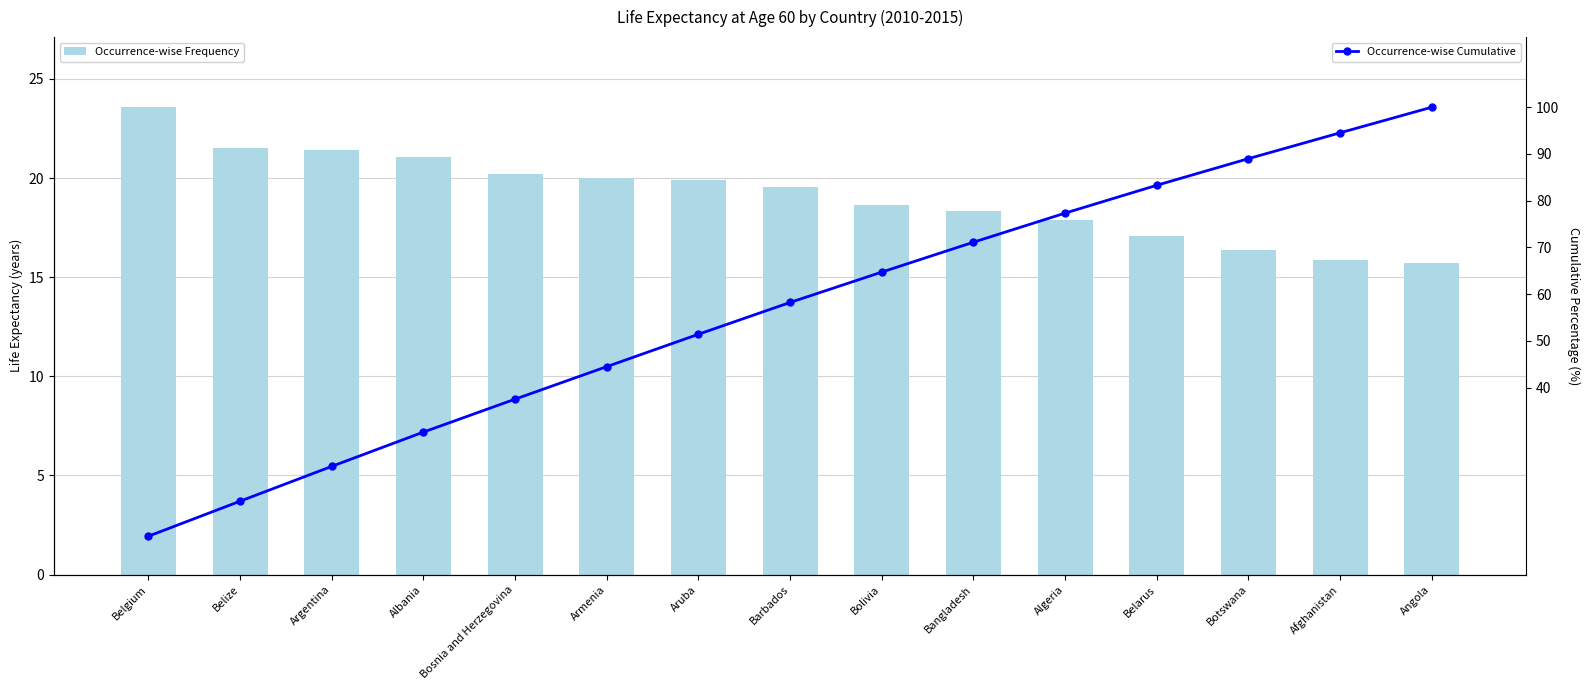

What position from the right is Barbados?

8